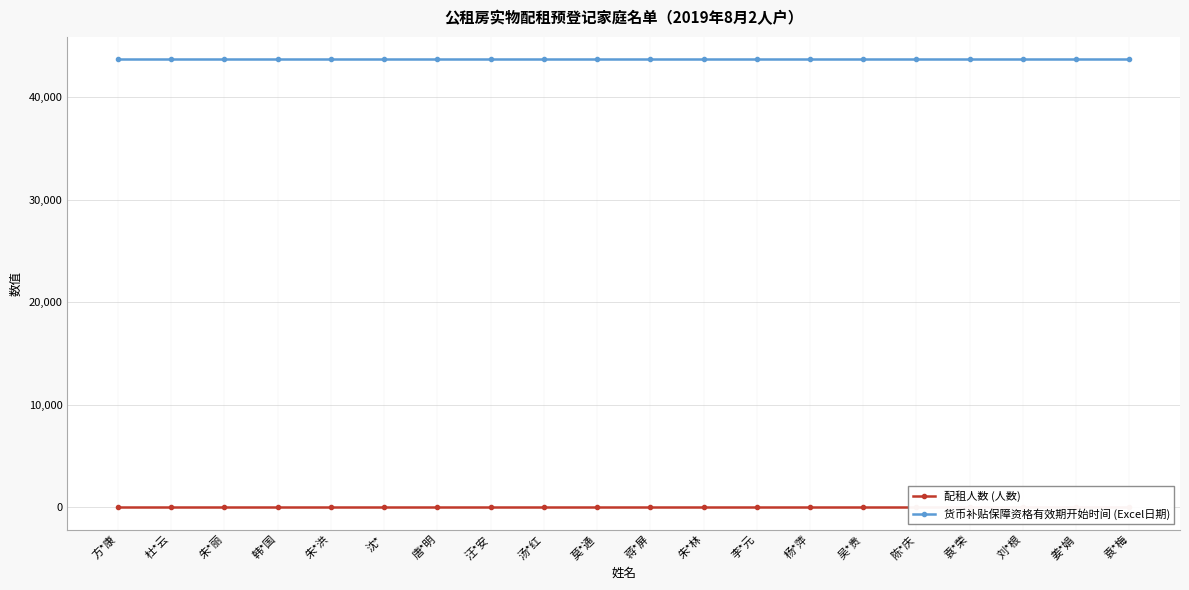

Read the 货币补贴保障资格有效期开始时间 (Excel日期) value at 朱*洪.

43678